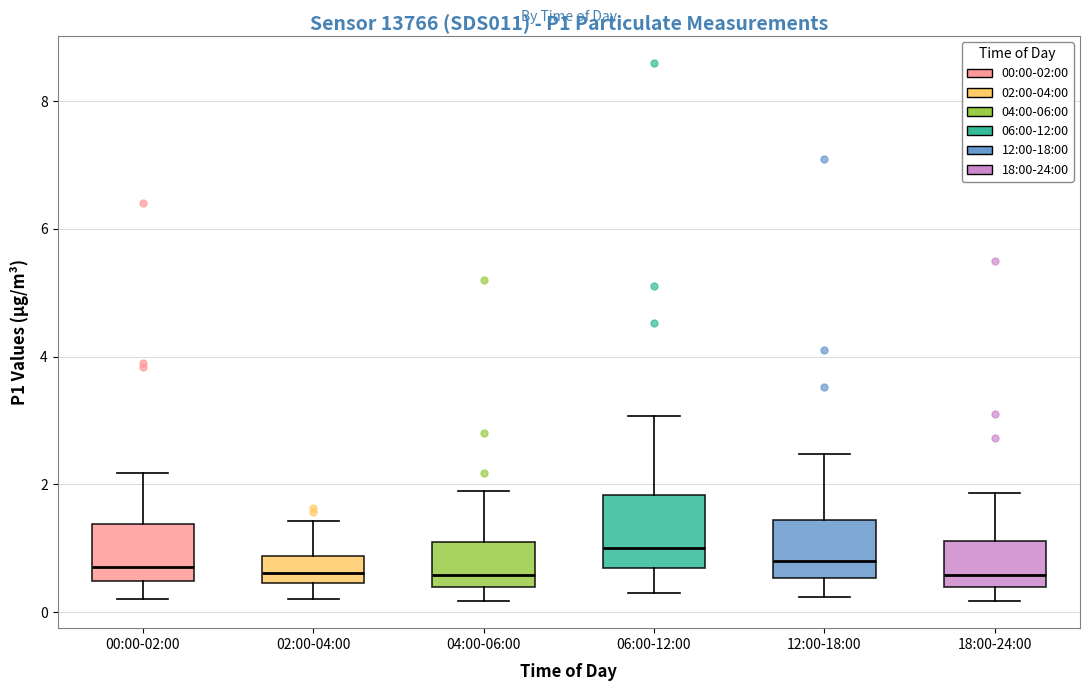

Reading left to right, read every box against the y-axis: the position of its median line, the range the box covers, and the ends of its whiskers. The values are not printed on the chart, so give them approximately, as read against the axis.

00:00-02:00: median 0.8, box 0.4 to 1.4, whiskers 0.2 to 2.2
02:00-04:00: median 0.6, box 0.4 to 0.8, whiskers 0.2 to 1.4
04:00-06:00: median 0.6, box 0.4 to 1.2, whiskers 0.2 to 2.0
06:00-12:00: median 1.0, box 0.6 to 1.8, whiskers 0.4 to 3.0
12:00-18:00: median 0.8, box 0.6 to 1.4, whiskers 0.2 to 2.4
18:00-24:00: median 0.6, box 0.4 to 1.2, whiskers 0.2 to 1.8